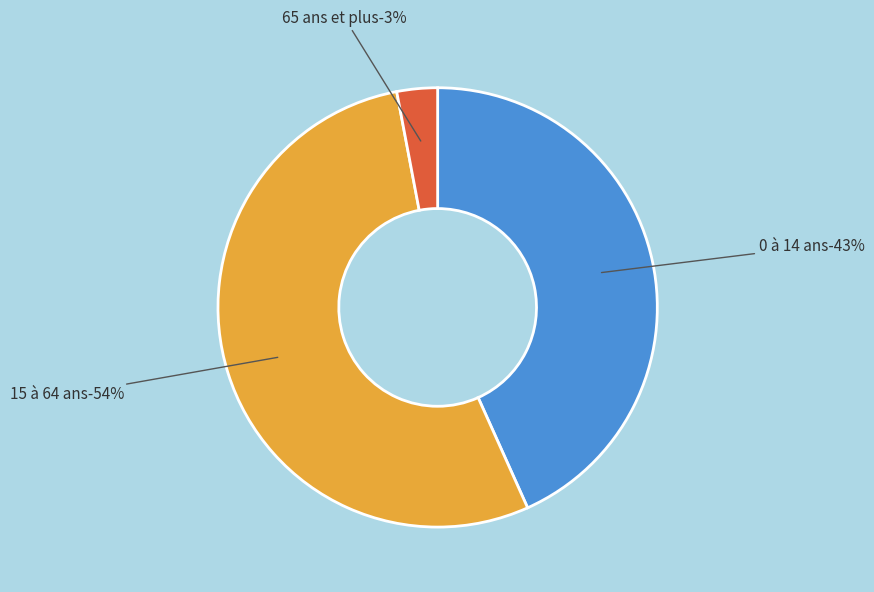

To the nearest percent, what is the combined percentage of 65 ans et plus and 15 à 64 ans?

57%